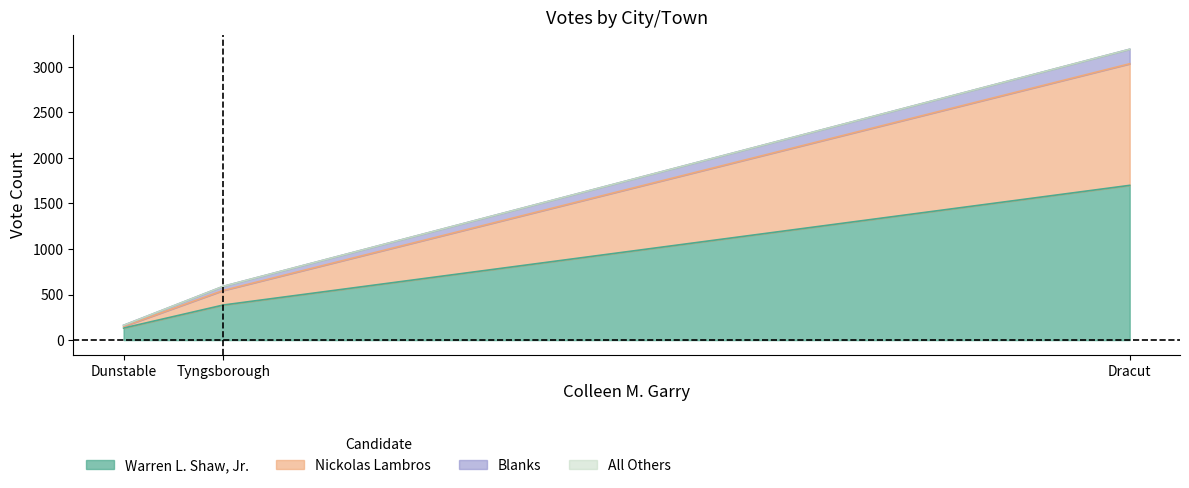

How many data points in Nickolas Lambros are above 160?

1